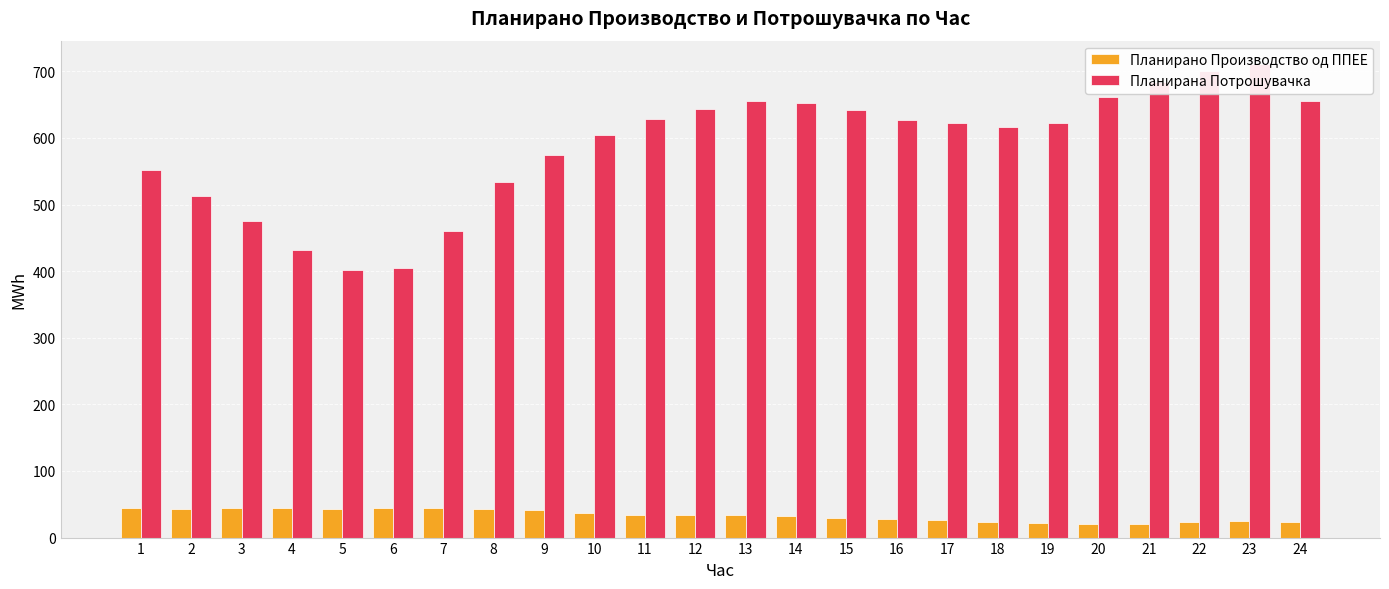

Which series changed the most between 19 and 20?

Планирана Потрошувачка